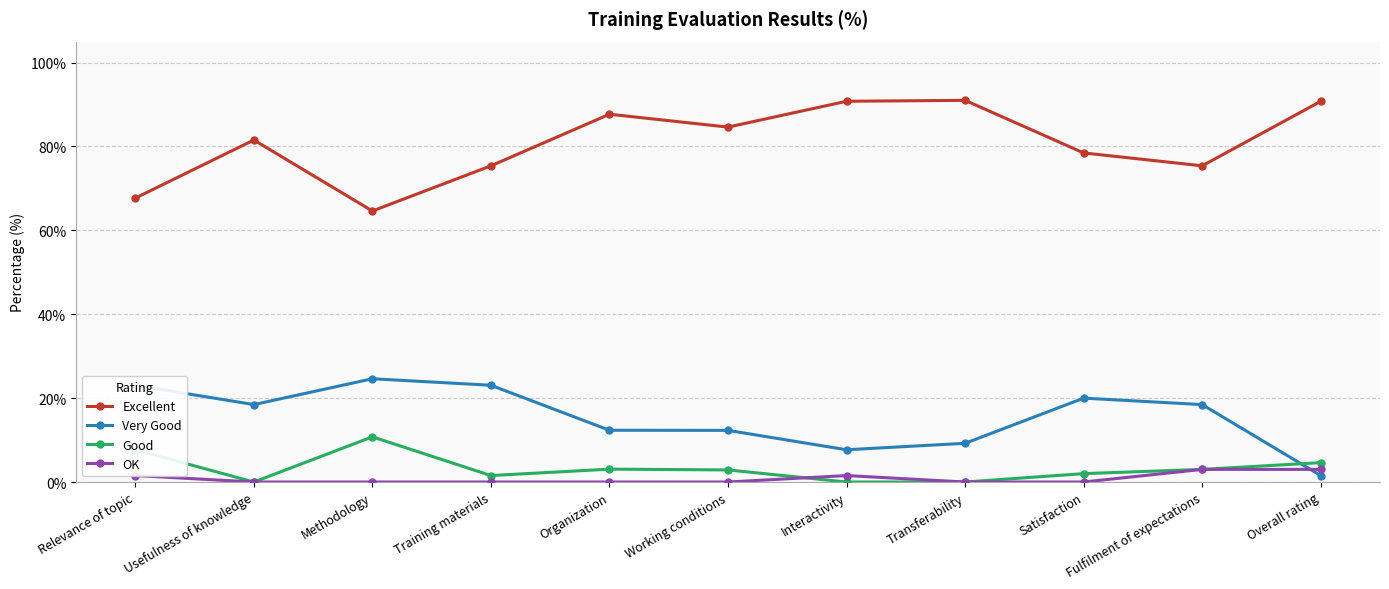

Which series has the widest spread of values?

Excellent